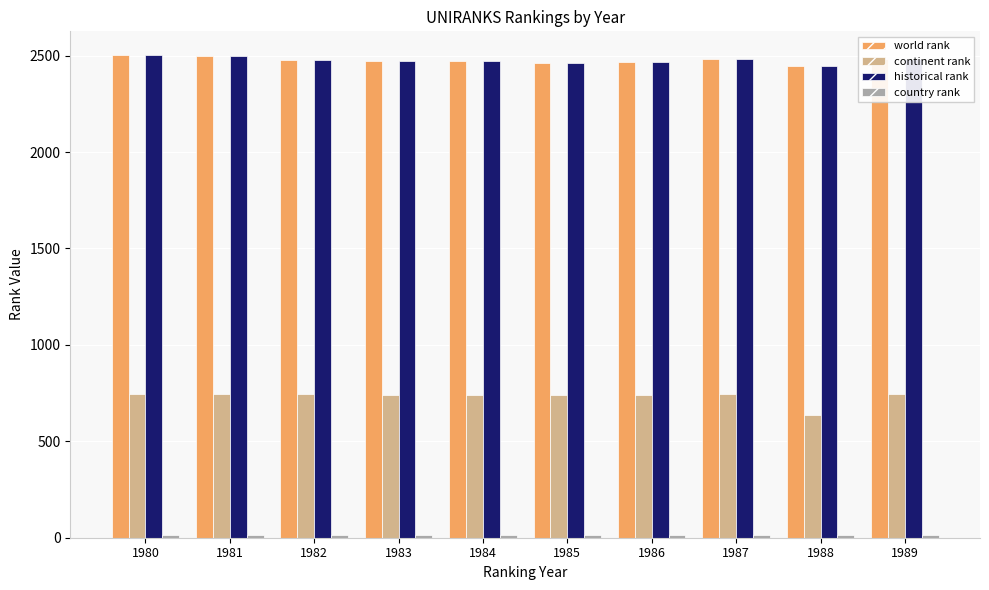

What is the minimum value for continent rank?

638